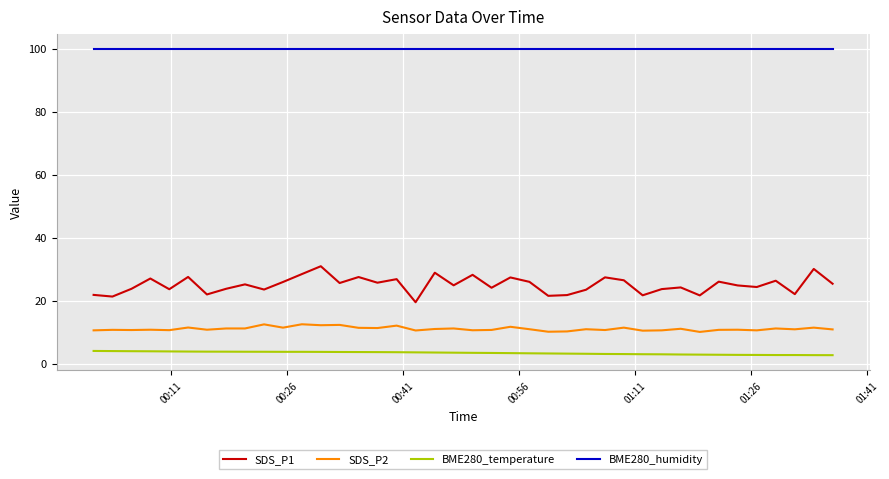

What is the average value of the SDS_P2 series?

11.2